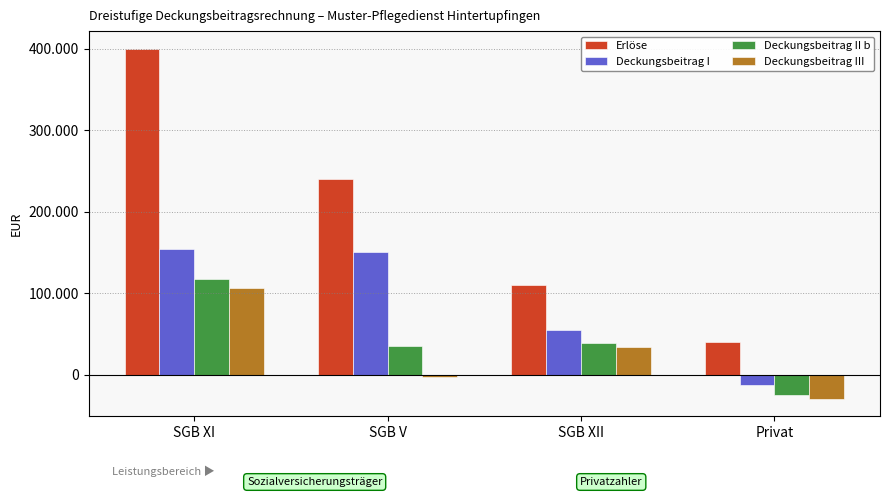

Reading left to right, what are all the values shown in this chart?

Erlöse: 400000	240000	110000	40000
Deckungsbeitrag I: 153750	150750	55250	-12750
Deckungsbeitrag II b: 117750	35550	39050	-25350
Deckungsbeitrag III: 105750	-2850	33650	-29550